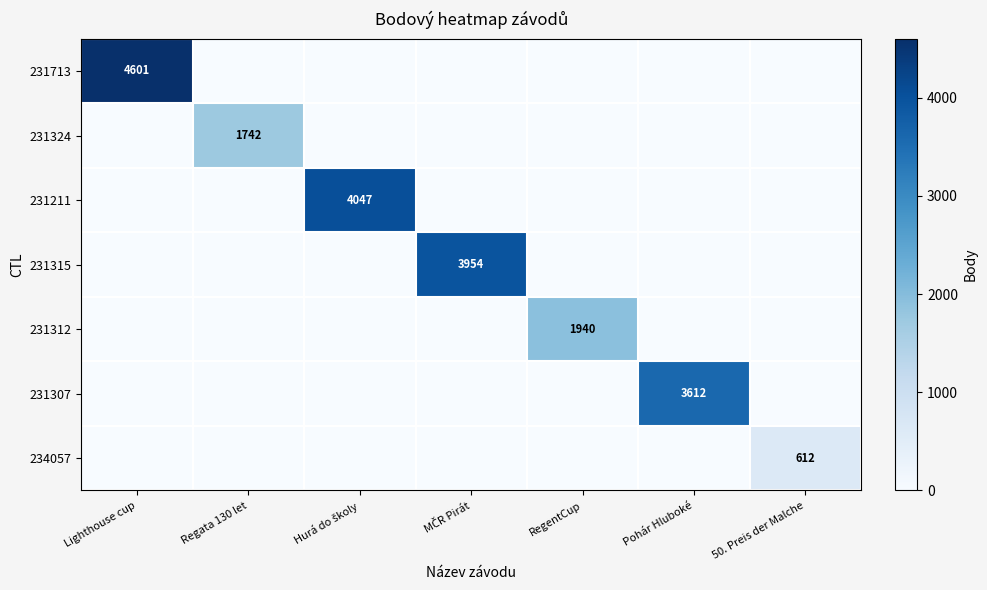

What is the greatest value displayed?

4601